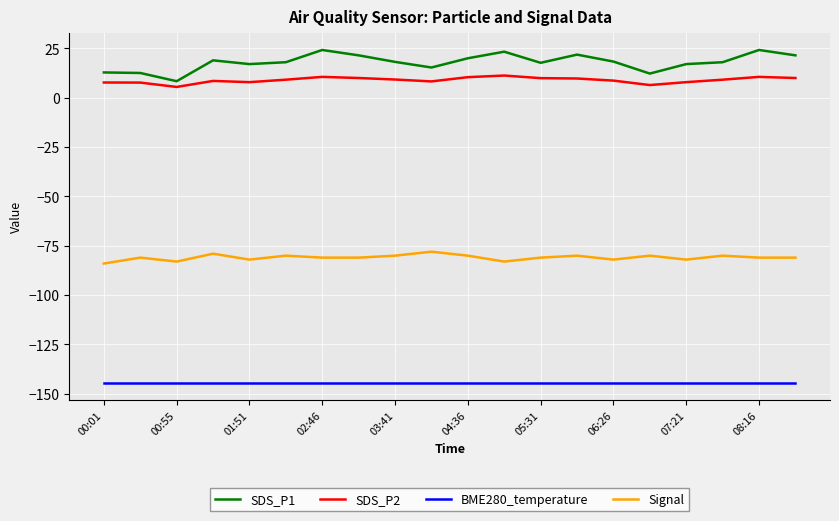

Which series has the widest spread of values?

SDS_P1